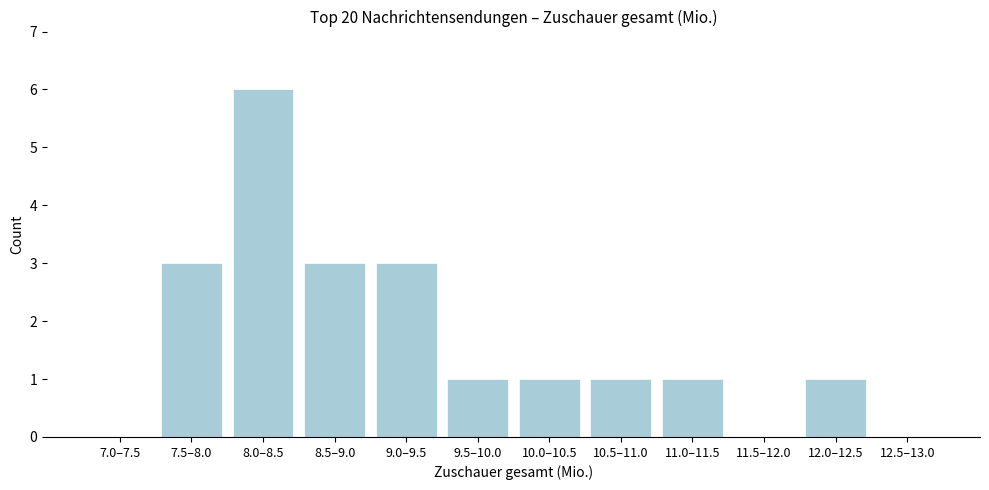

Reading left to right, what are all the values shown in this chart?

7.0–7.5=0	7.5–8.0=3	8.0–8.5=6	8.5–9.0=3	9.0–9.5=3	9.5–10.0=1	10.0–10.5=1	10.5–11.0=1	11.0–11.5=1	11.5–12.0=0	12.0–12.5=1	12.5–13.0=0